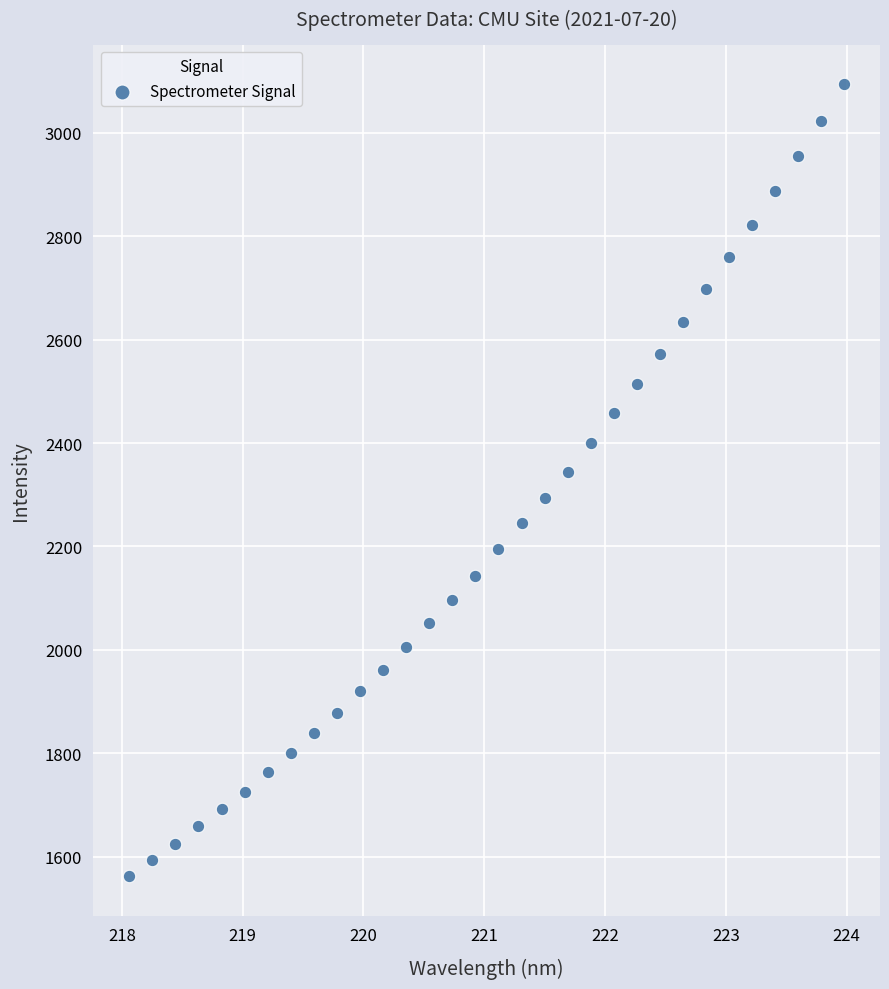

What is the range of X values (max minus min)?

5.9